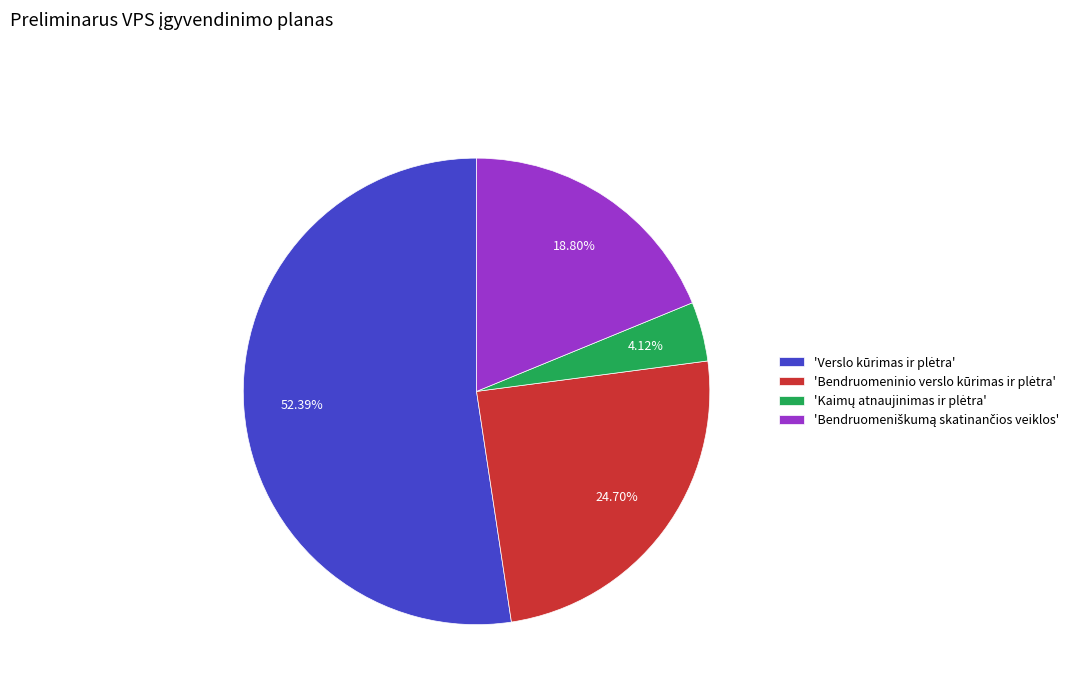

Does any single category account for the majority?

Yes